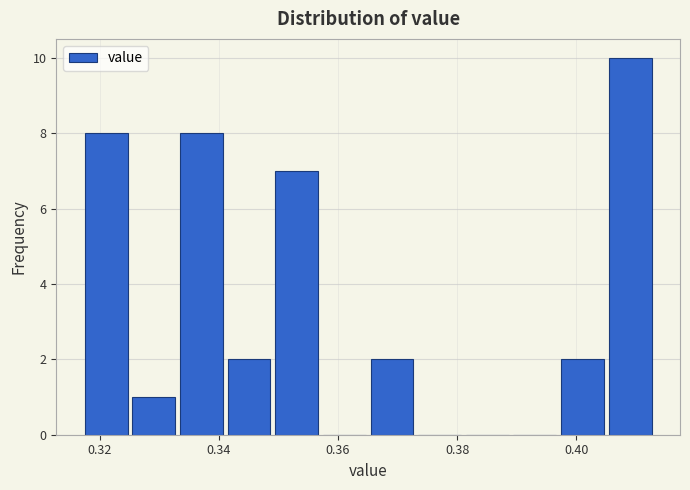

Around what value on the x-axis is the tallest bar? Give the approximate position of its centre, as read against the axis.

0.410